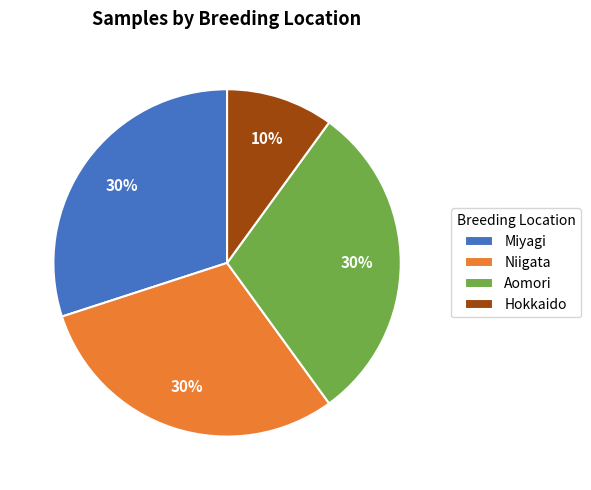

Is it true that Miyagi is 43% of the pie?

False